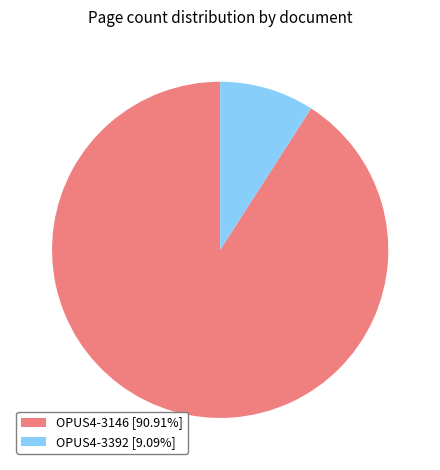

Does OPUS4-3392 [9.09%] represent more than half of the total?

No